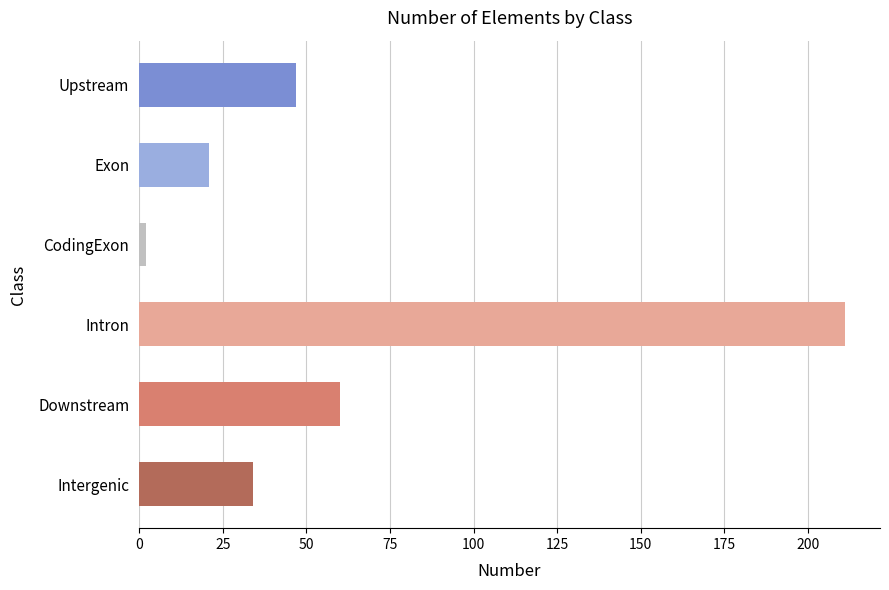

Count the number of data series in this chart.

1